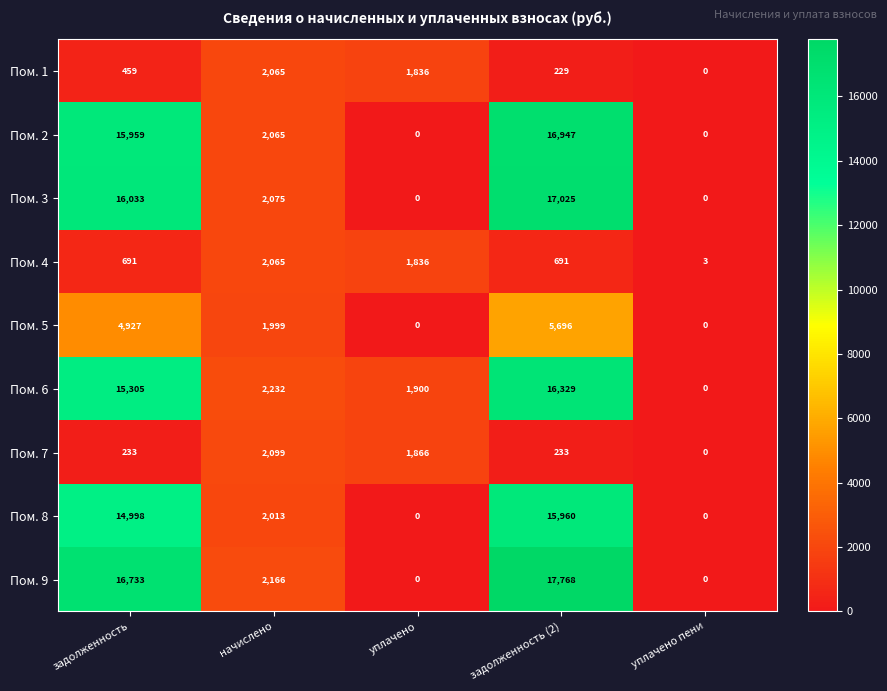

At which label does Пом. 9 first exceed 2166?

задолженность